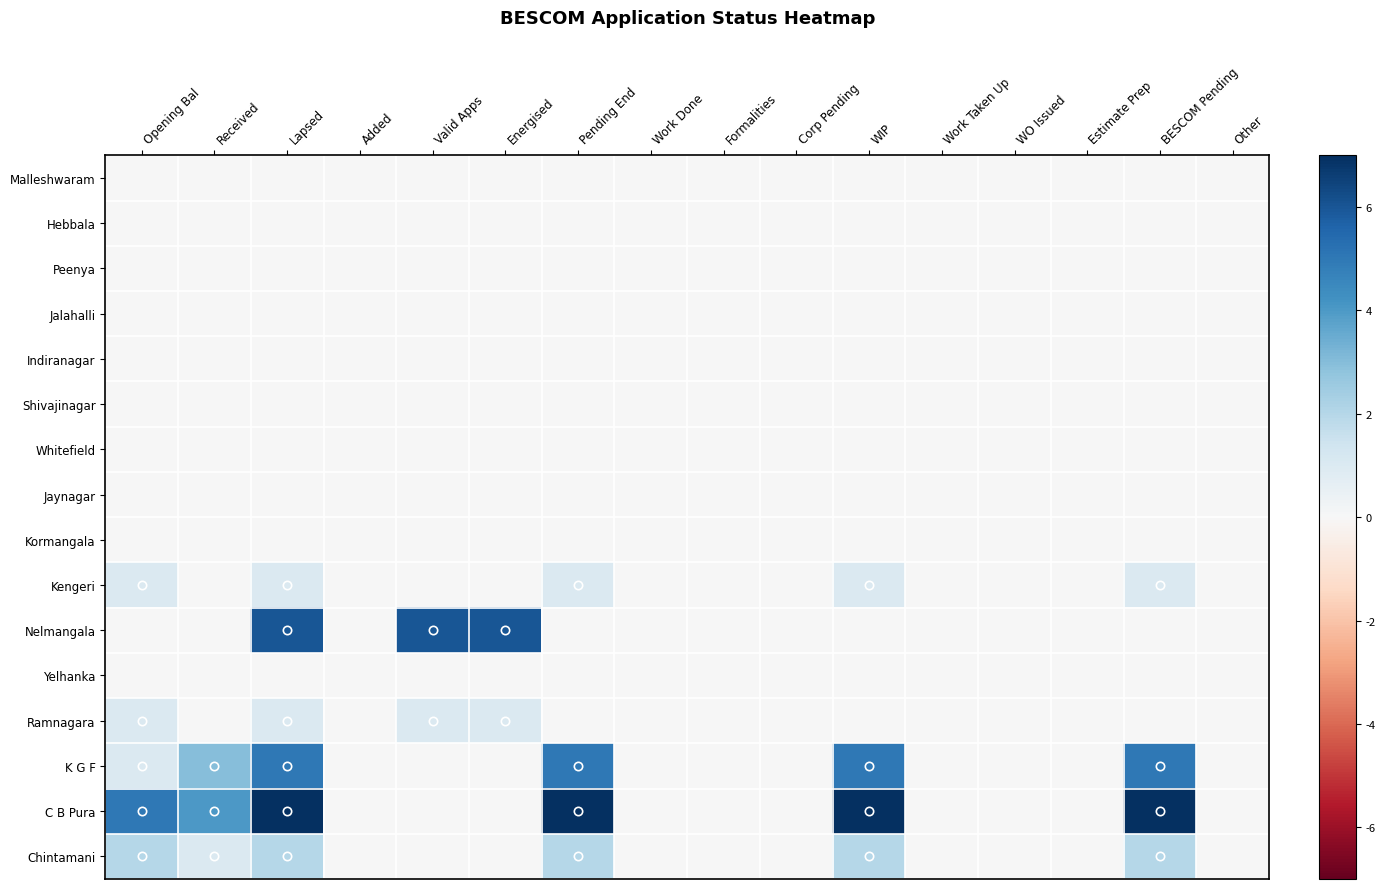

What is the total value across all series at WIP?

15